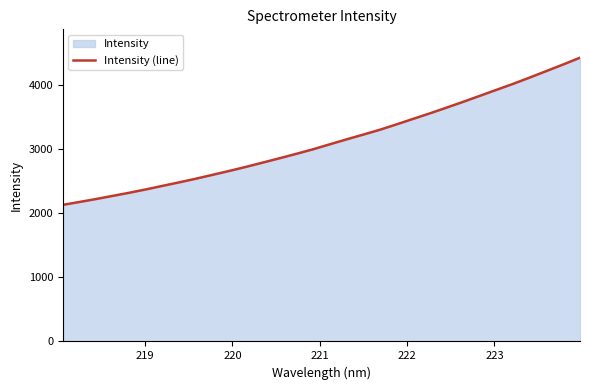

How many values are below 3071?

16